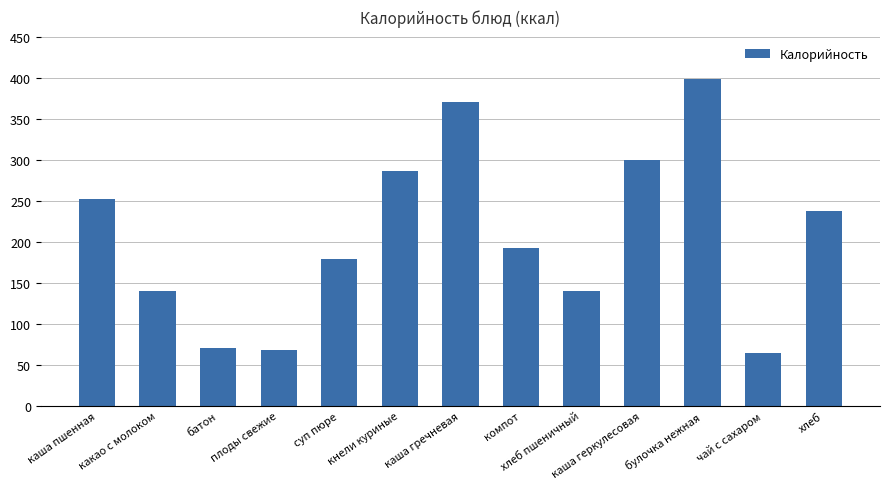

What is the minimum value shown in the chart?

65.0